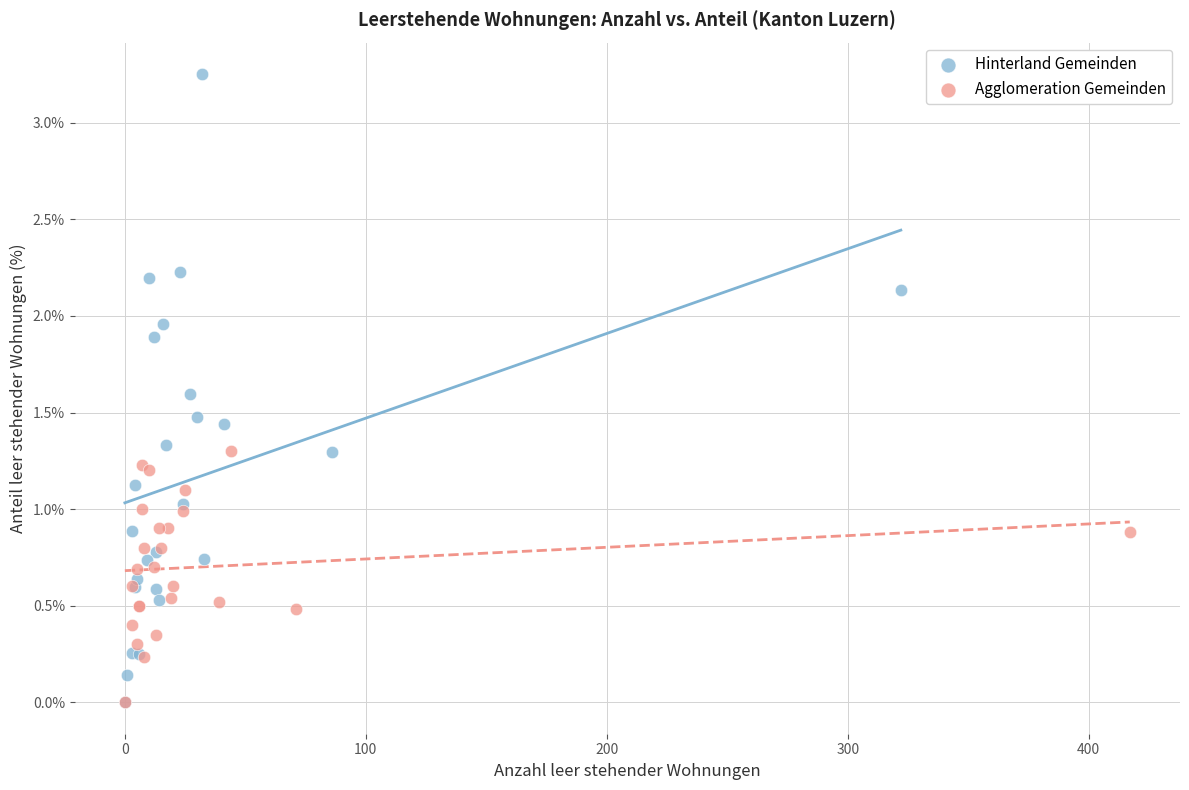

Which series has the widest spread of Y values?

Hinterland Gemeinden